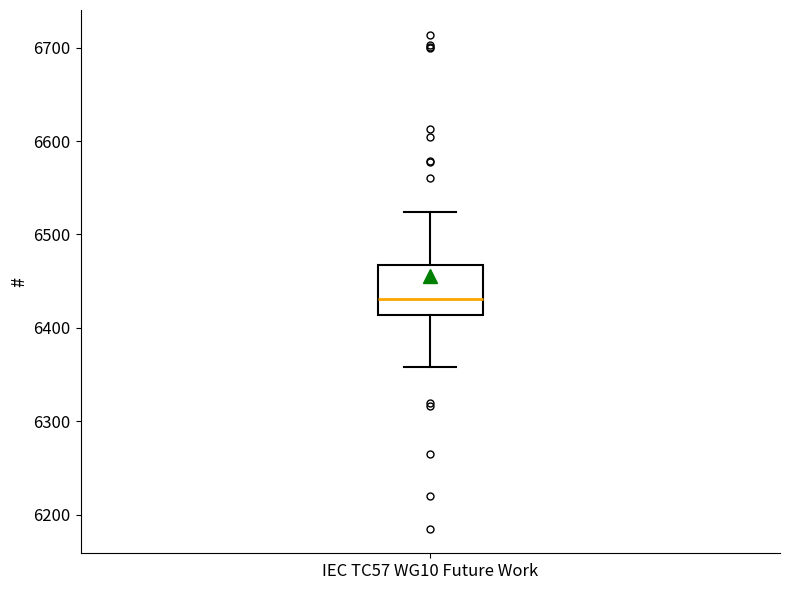

Transcribe this box plot: give where the median line is, the range the box spans, and where the two whiskers end, as read against the y-axis. The values are not printed on the chart, so give them approximately, as read against the axis.

median 6430, box 6410 to 6470, whiskers 6360 to 6520